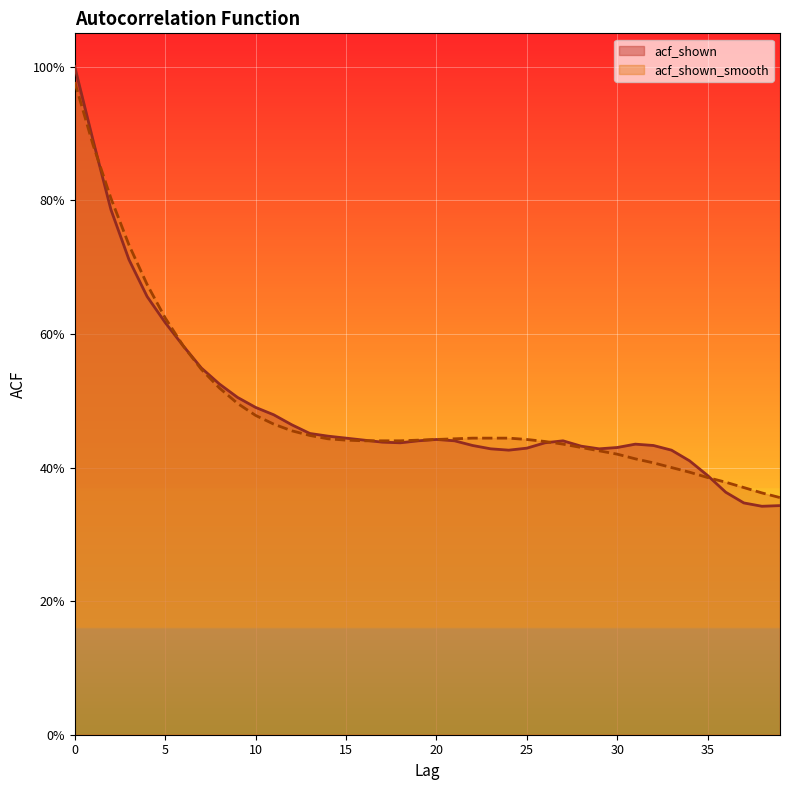

What is the greatest value displayed?

1.0